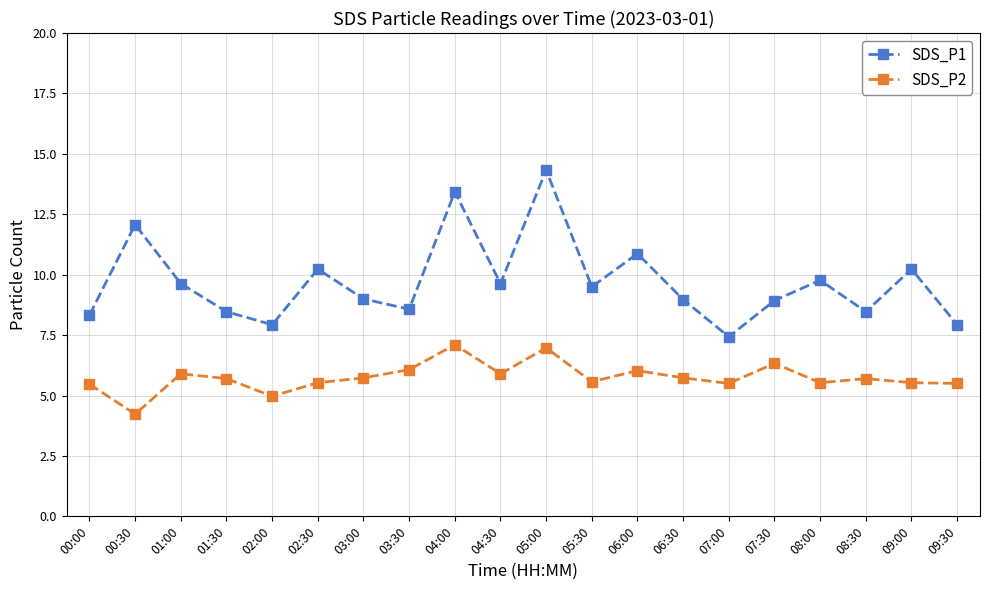

In SDS_P1, how many points are lower than both neighbors (excluding endpoints)?

6